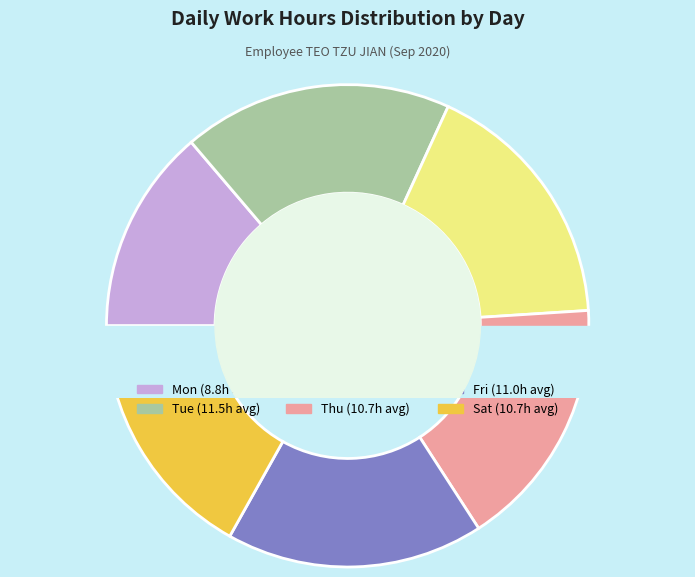

Does Wed (2) account for over 50% of the chart?

No